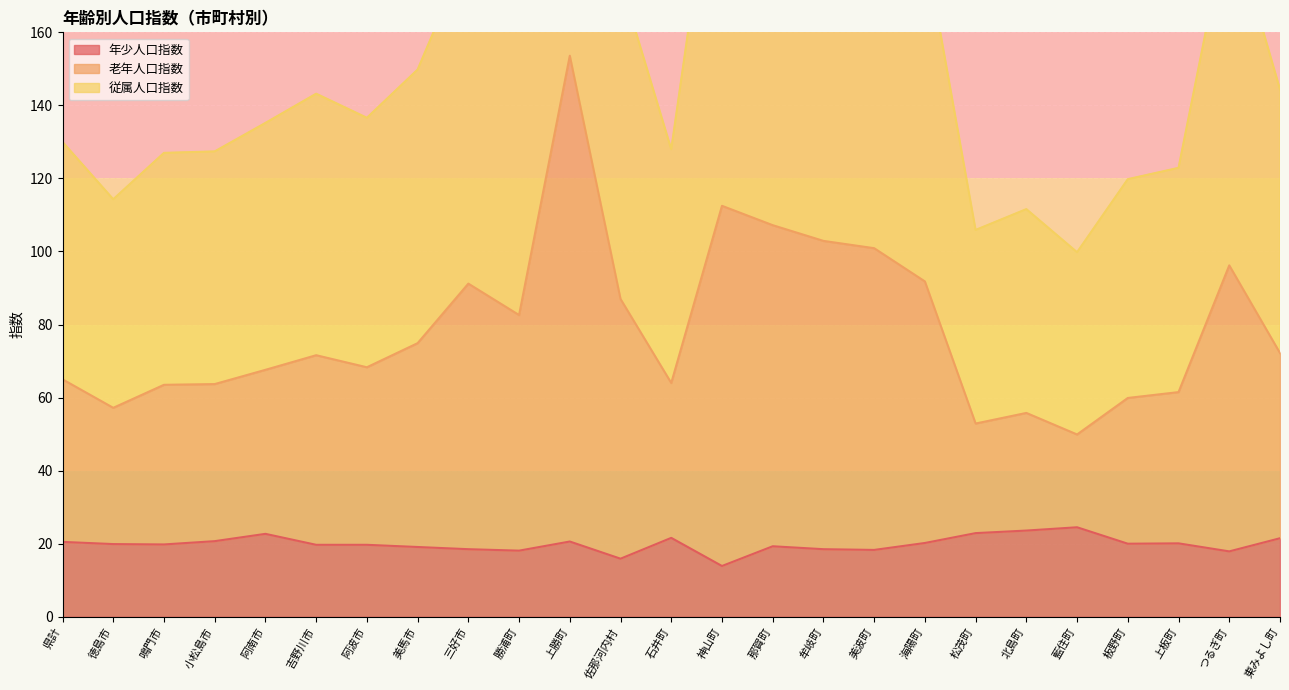

The value of 老年人口指数 at つるぎ町 is 40.0. True or false?

False